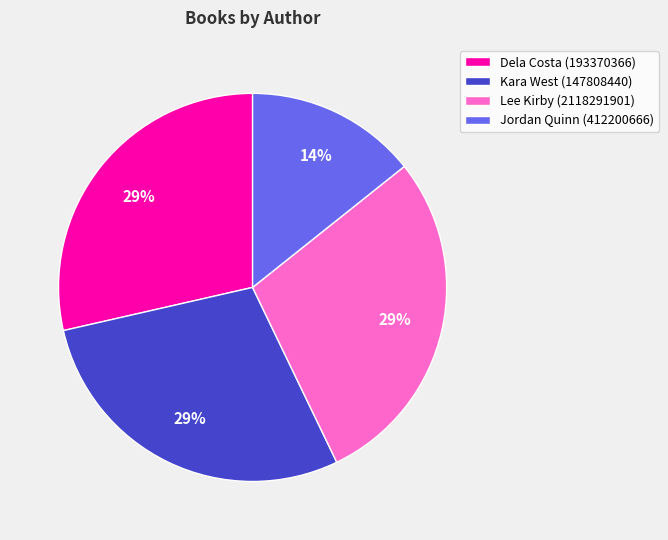

Approximately how many times larger is the value at Kara West (147808440) compared to Lee Kirby (2118291901)?

1.0